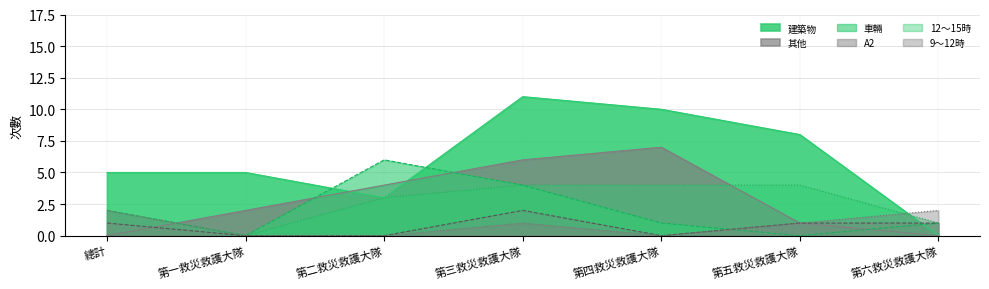

Is the value of A2 at 第三救災救護大隊 greater than the value of 9～12時 at 第四救災救護大隊?

Yes